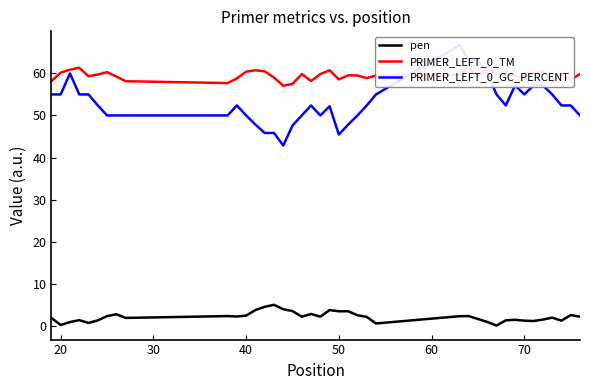

True or false: pen and PRIMER_LEFT_0_TM intersect in this chart.

False